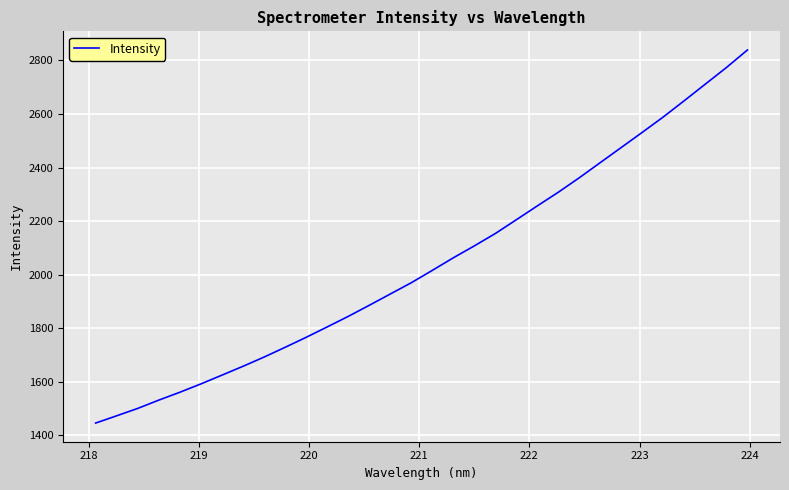

What is the smallest value displayed?

1446.2